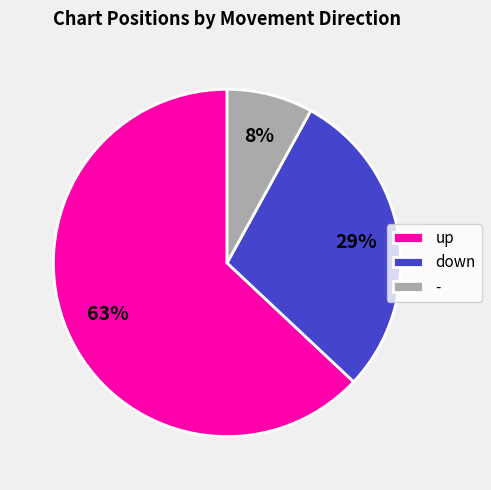

Which category accounts for the majority?

up